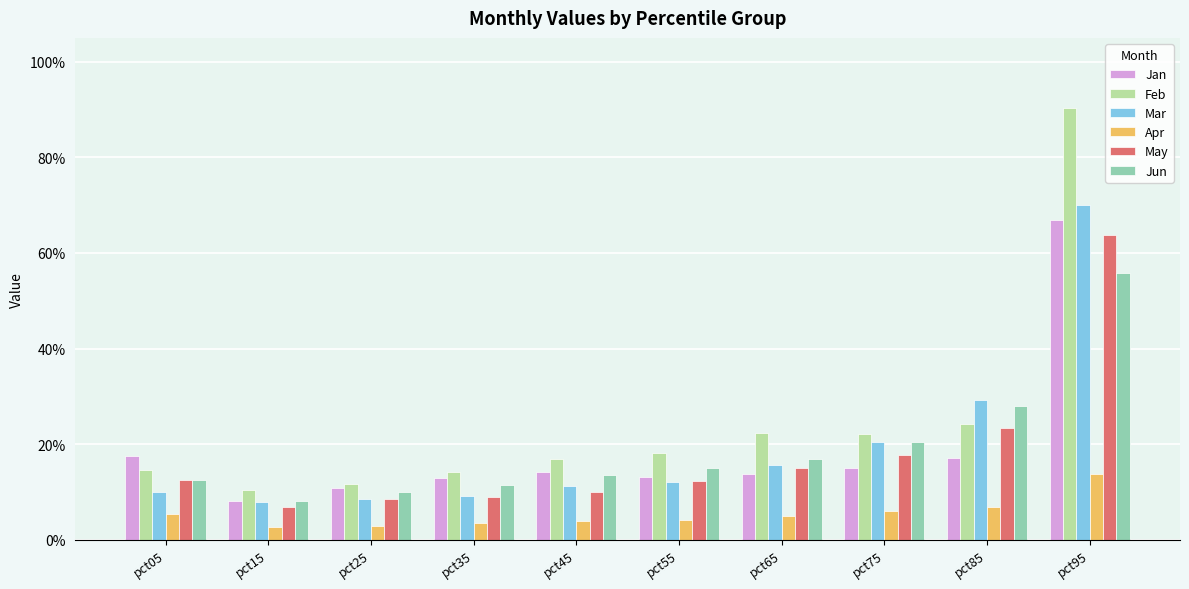

What are all the series names shown in the legend?

Jan, Feb, Mar, Apr, May, Jun